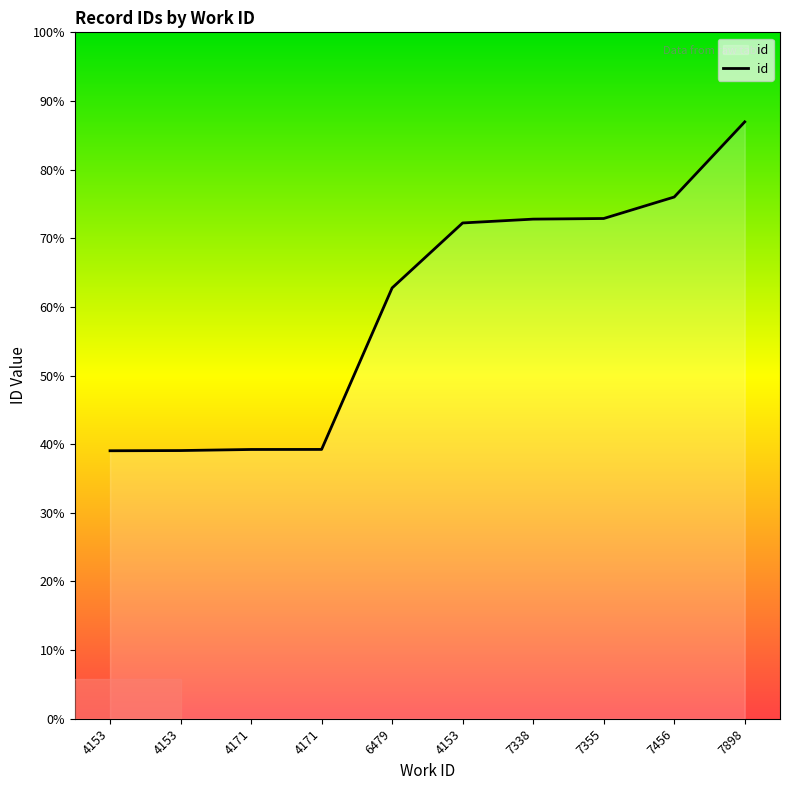

Does the chart display data point markers on the line(s)?

No